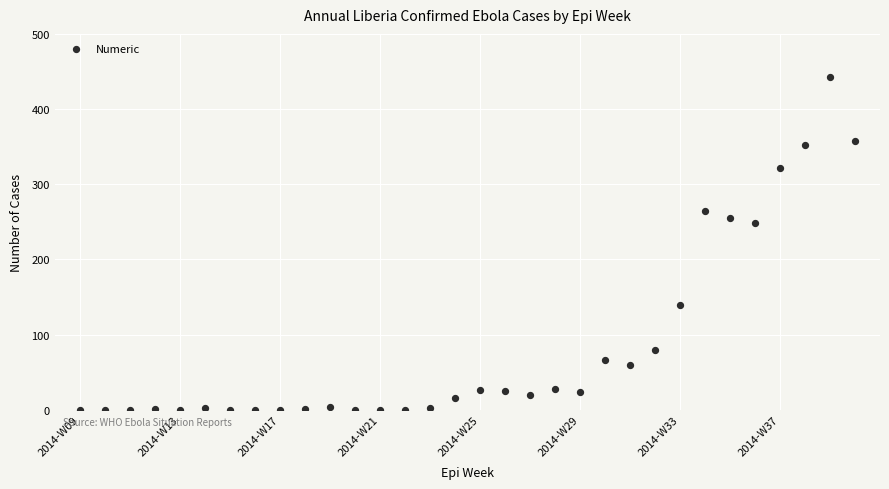

What is the range of Y values (max minus min)?

442